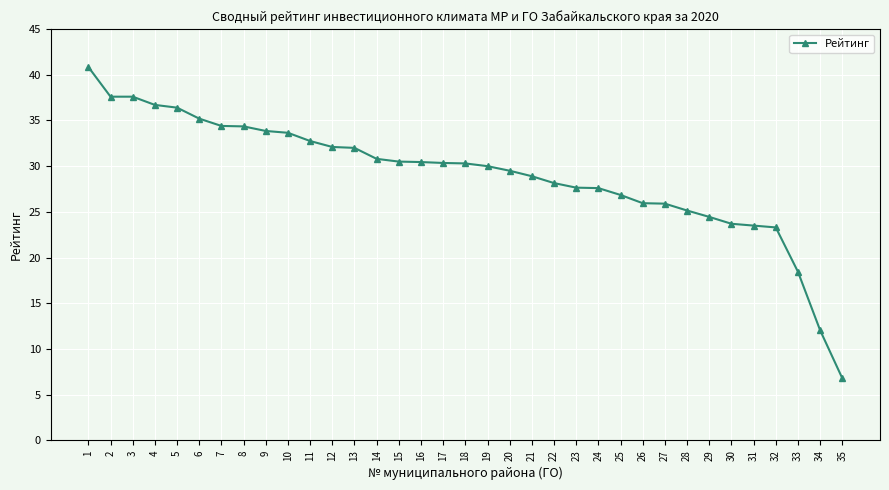

What is the smallest value displayed?

6.8